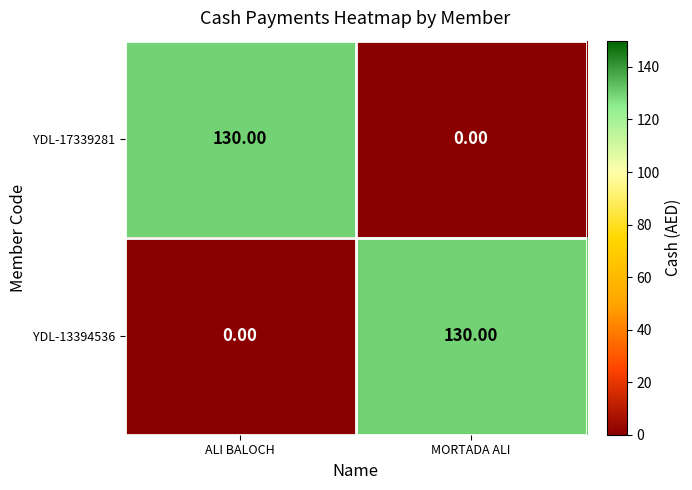

What is the spread (max minus min) of values at ALI BALOCH?

130